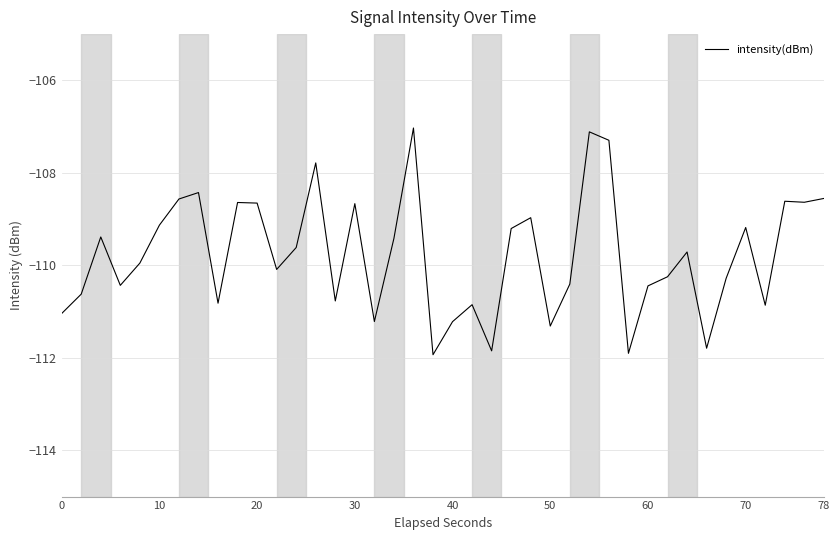

What is the sum of all values?

-4390.6